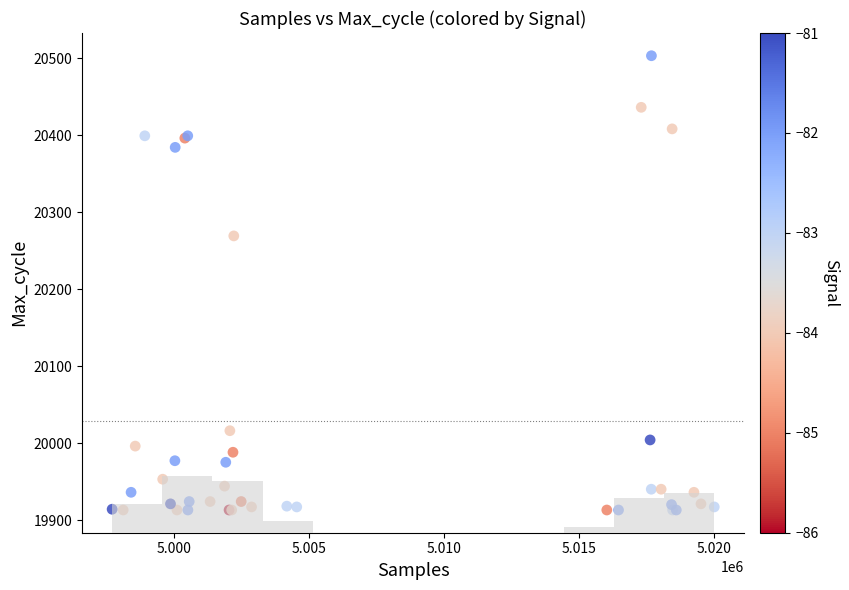

What Y value in the scatter plot is closest to 20208?

20269